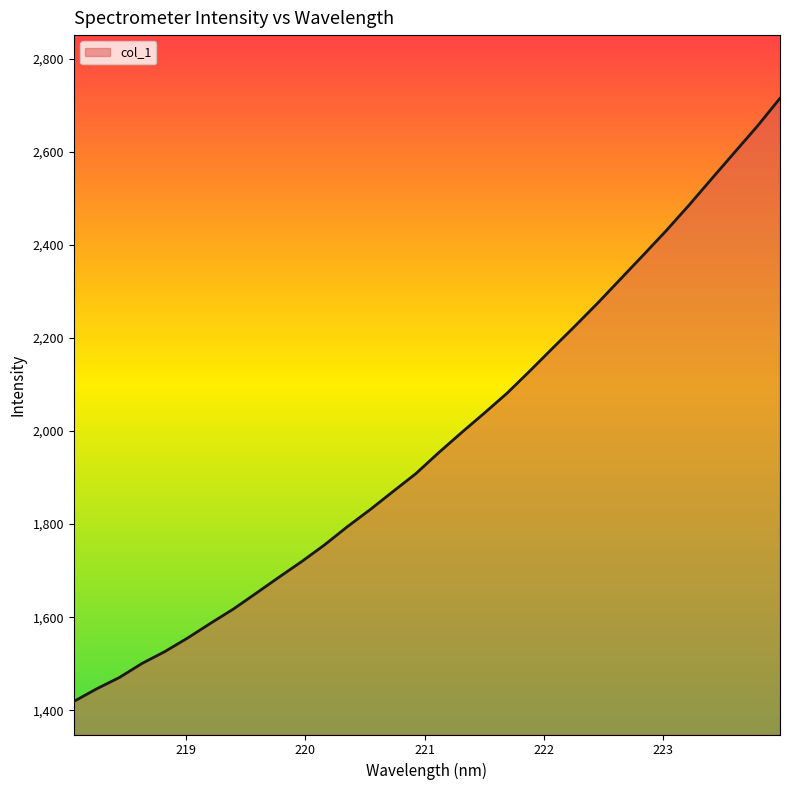

What is the maximum value shown in the chart?

2714.7